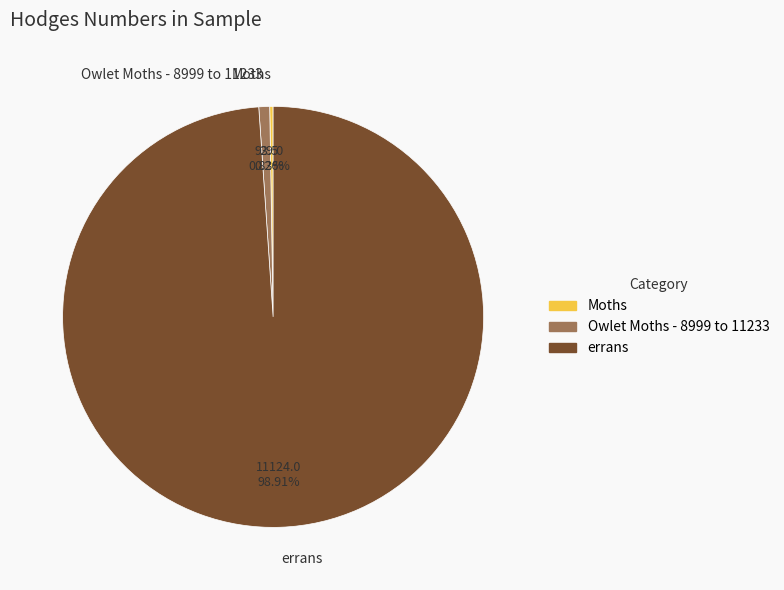

What is the largest slice in the pie chart?

errans